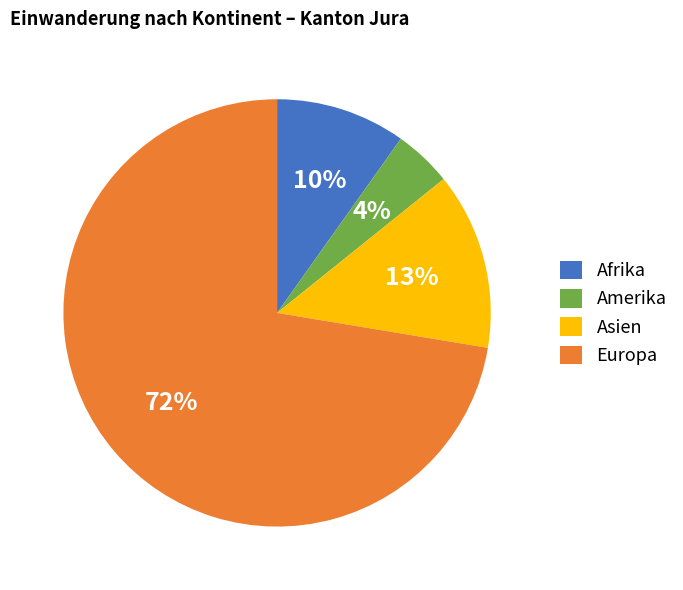

Between Asien and Afrika, which is larger?

Asien